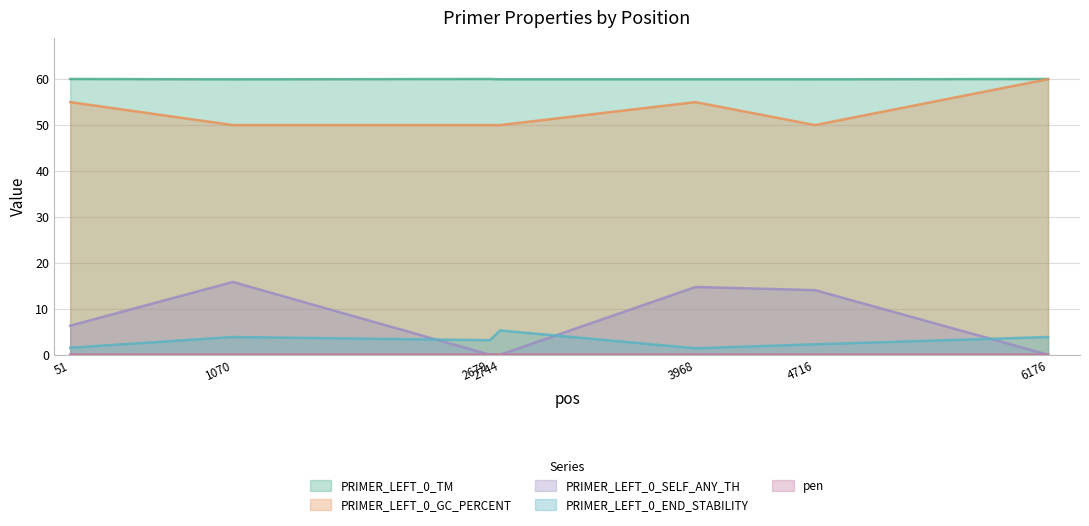

Rank the series at 6176 from lowest to highest value.

PRIMER_LEFT_0_SELF_ANY_TH, pen, PRIMER_LEFT_0_END_STABILITY, PRIMER_LEFT_0_GC_PERCENT, PRIMER_LEFT_0_TM